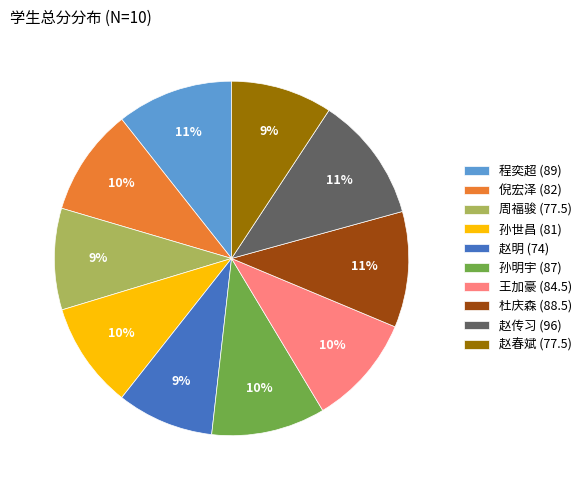

Approximately how many times larger is the value at 赵明 (74) compared to 孙世昌 (81)?

0.9